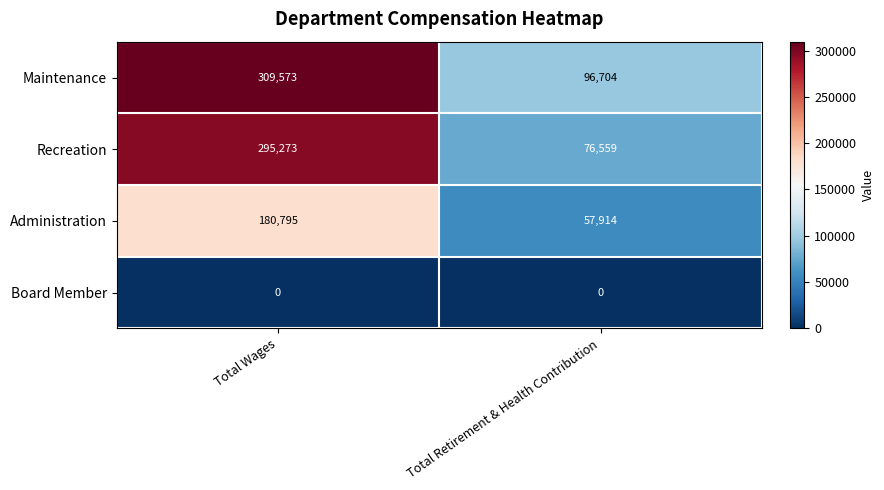

Which series has the largest total across all categories?

Maintenance